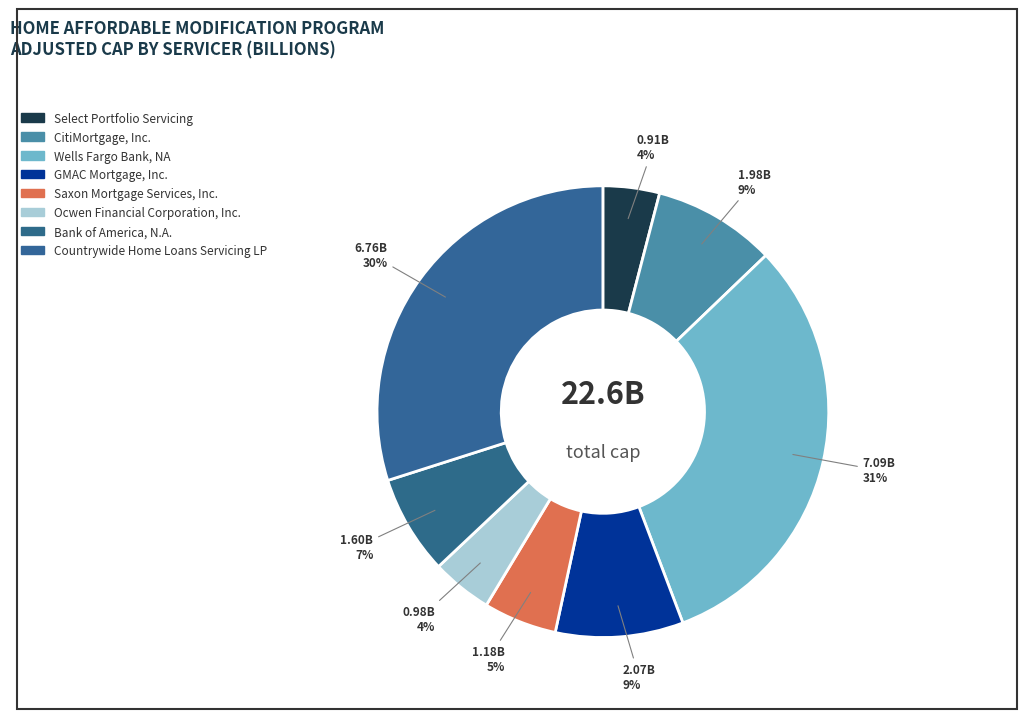

What percentage is the CitiMortgage, Inc. slice, to the nearest percent?

9%